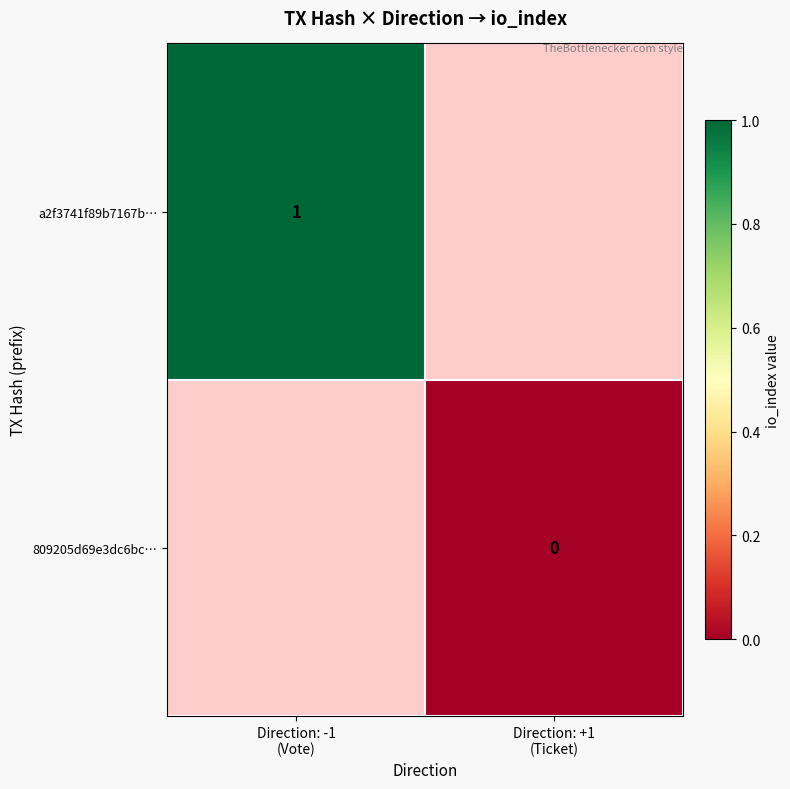

The 809205d69e3dc6bc… series shows 0.0 at Direction: +1 (Ticket). True or false?

True